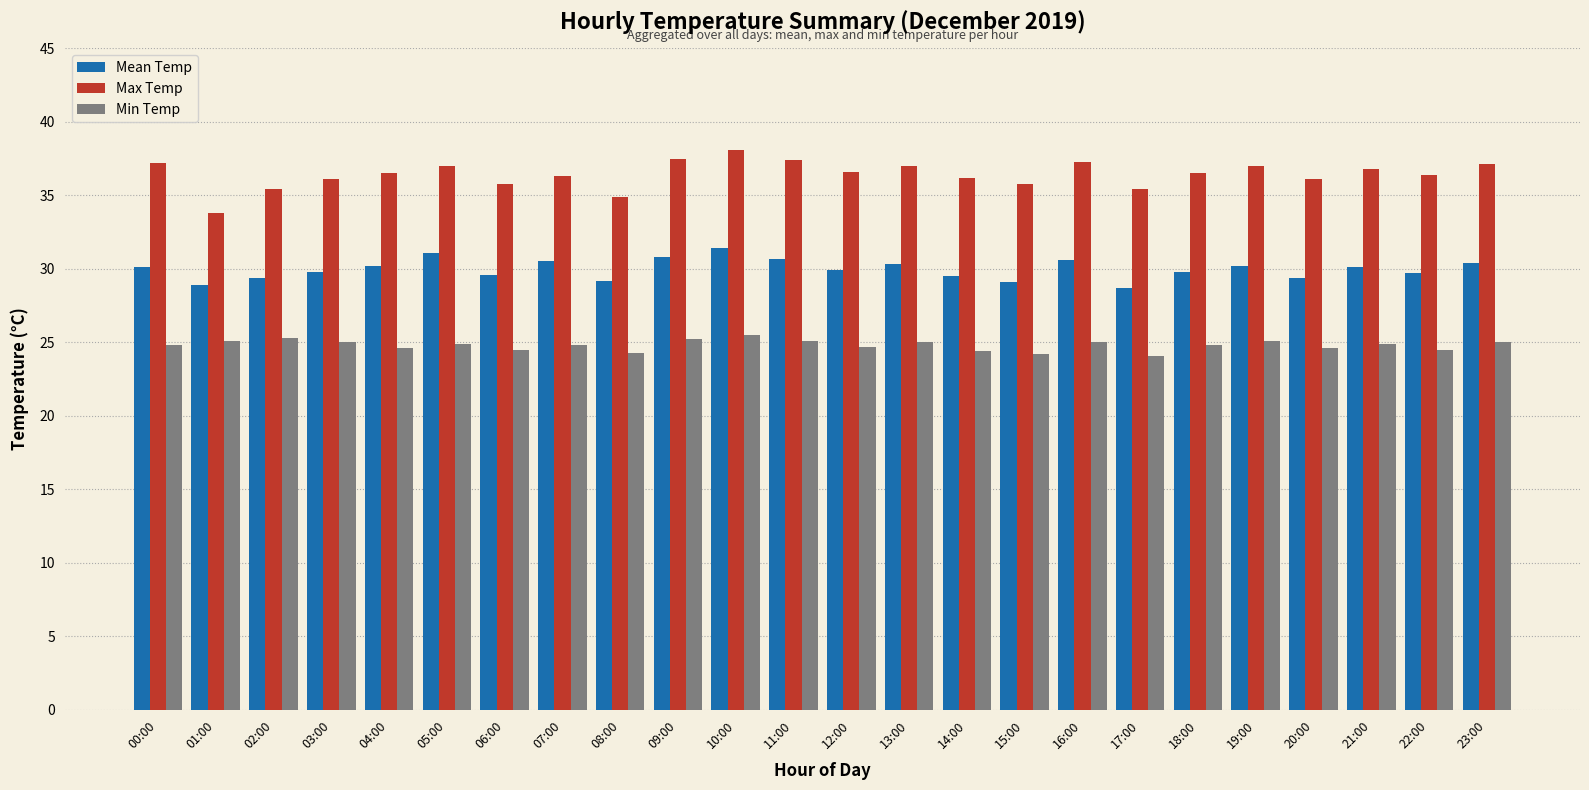

At 18:00, list the series in order from smallest to largest.

Min Temp, Mean Temp, Max Temp